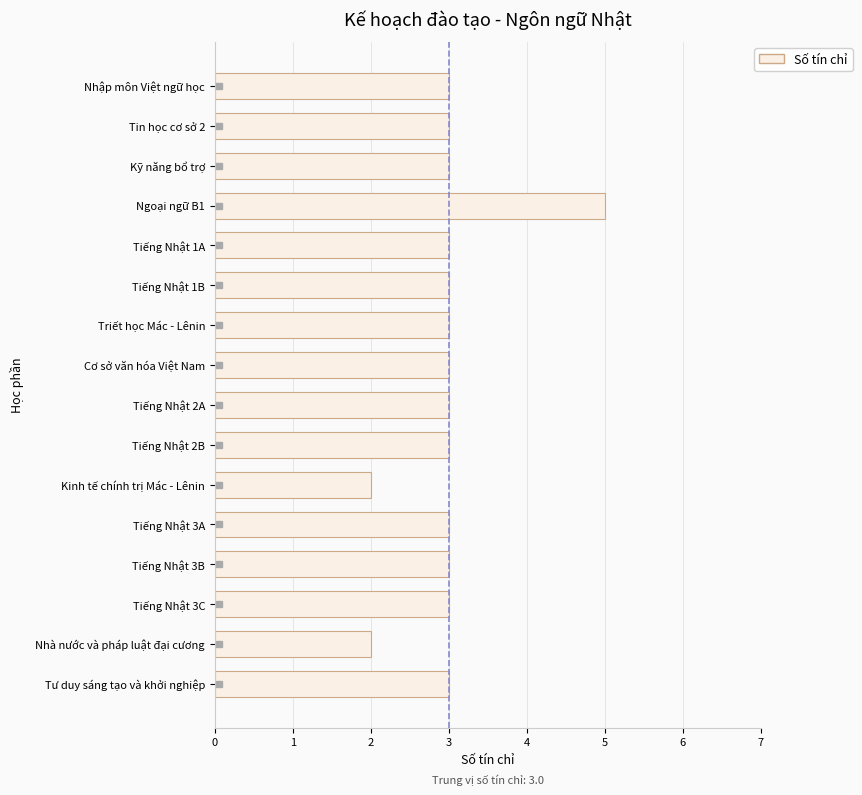

Reading top to bottom, what are all the values shown in this chart?

3	3	3	5	3	3	3	3	3	3	2	3	3	3	2	3